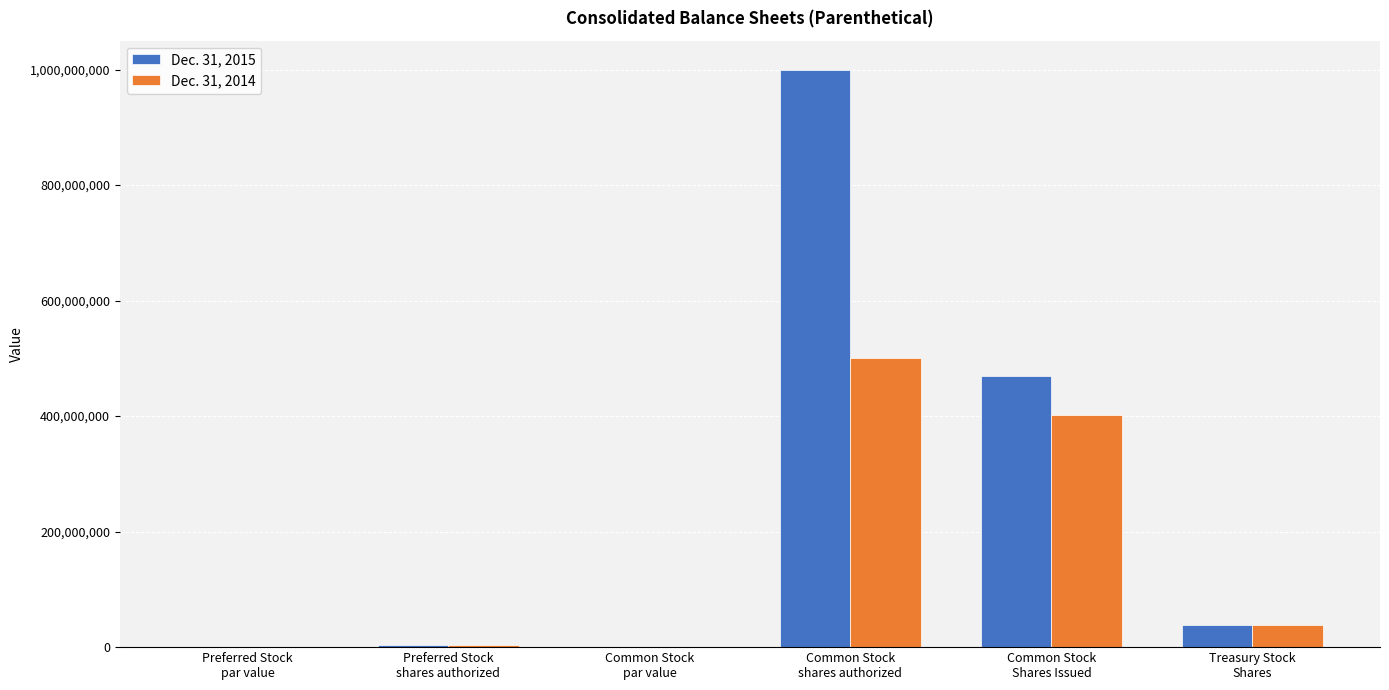

What is the maximum value for Dec. 31, 2014?

500000000.0